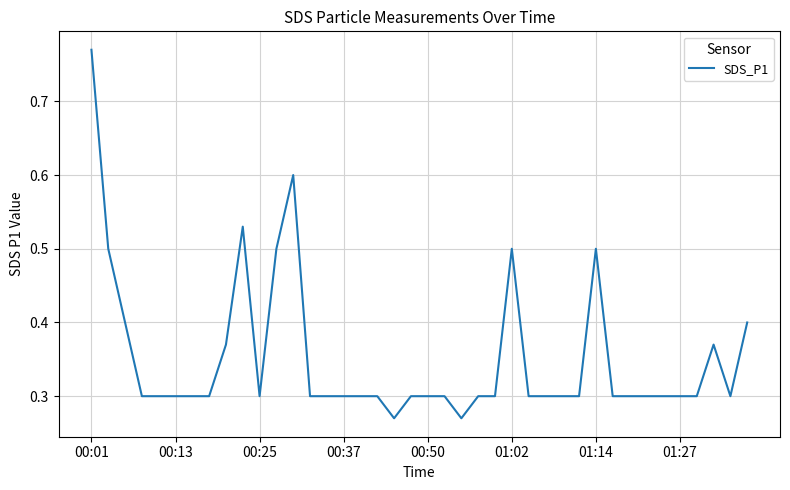

How many lines are shown in the chart?

1